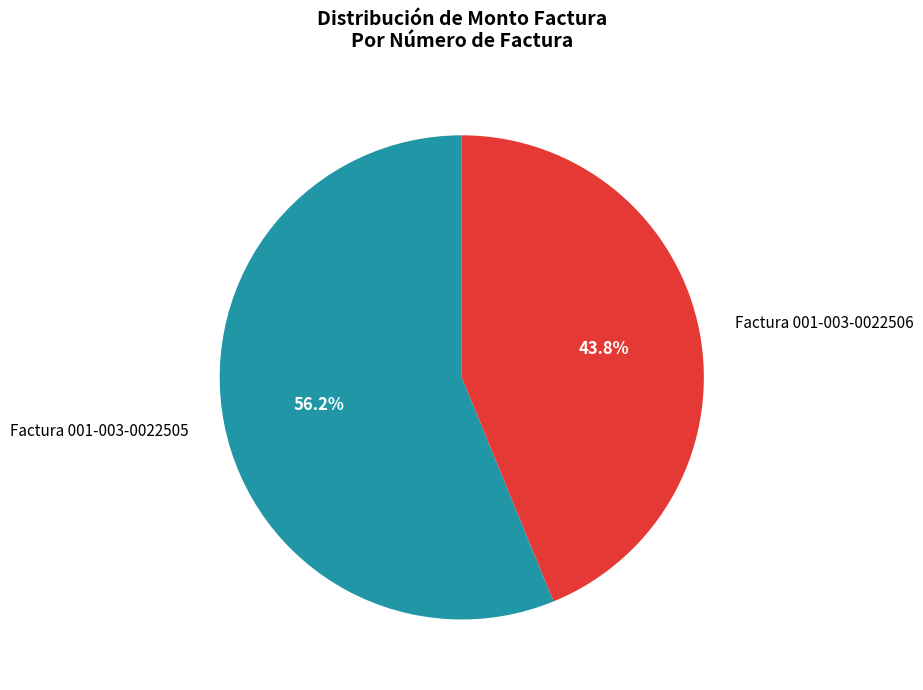

To the nearest percent, what portion does Factura 001-003-0022505 represent?

56%